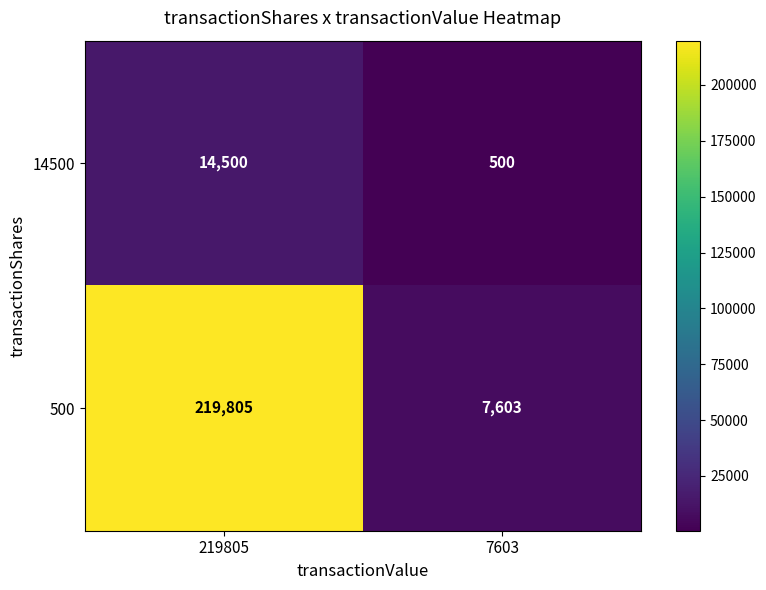

How many series are shown in this chart?

2